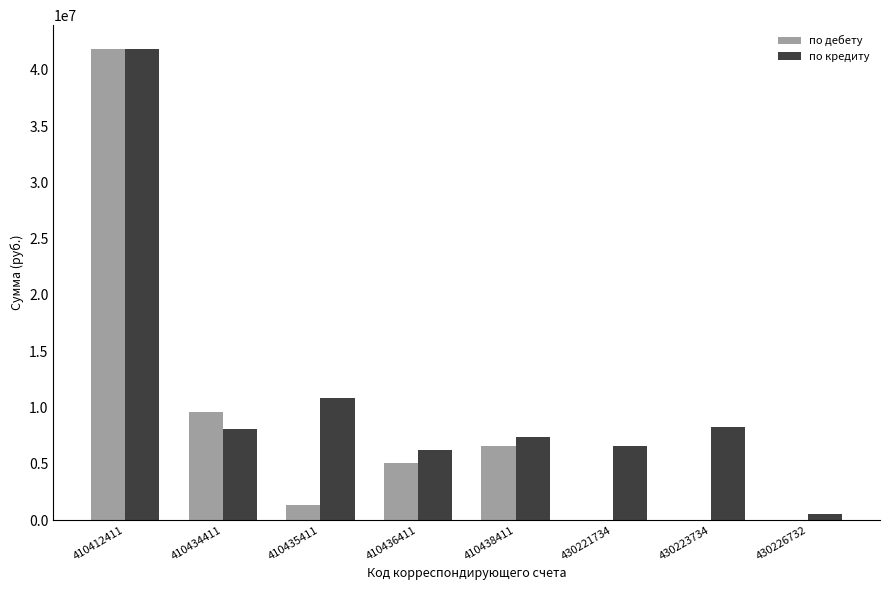

The value of по кредиту at 410438411 is 12022217.3. True or false?

False